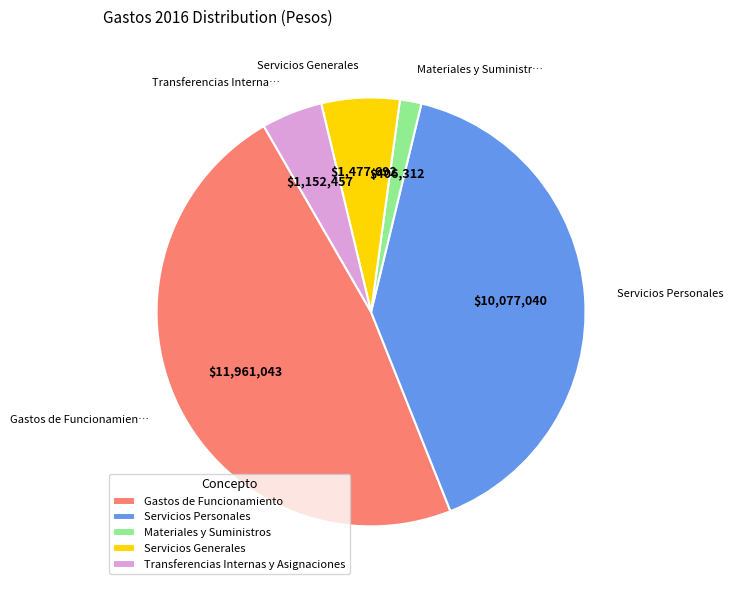

What is the ratio of the value at Servicios Generales to the value at Transferencias Internas y Asignaciones?

1.3